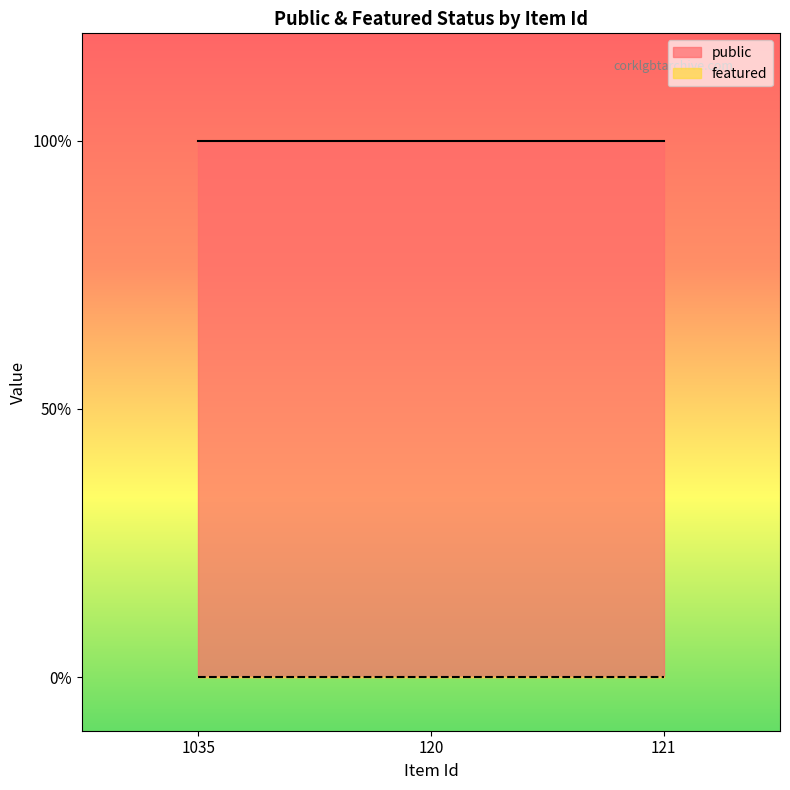

Does the chart display data point markers on the line(s)?

No